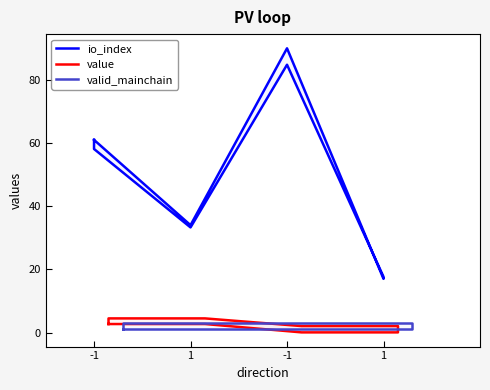

What is the sum of all valid_mainchain values?

16.7